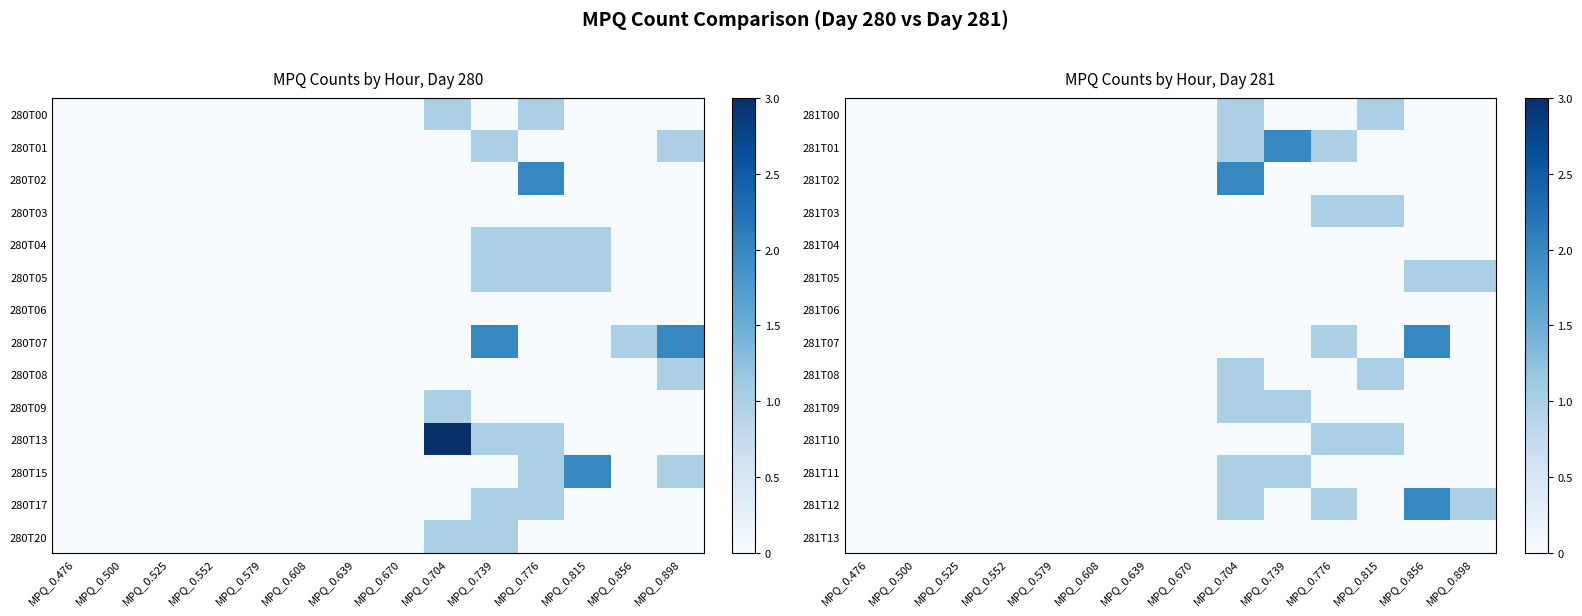

True or false: 281T12 has a value of -1 at MPQ_0.739.

False